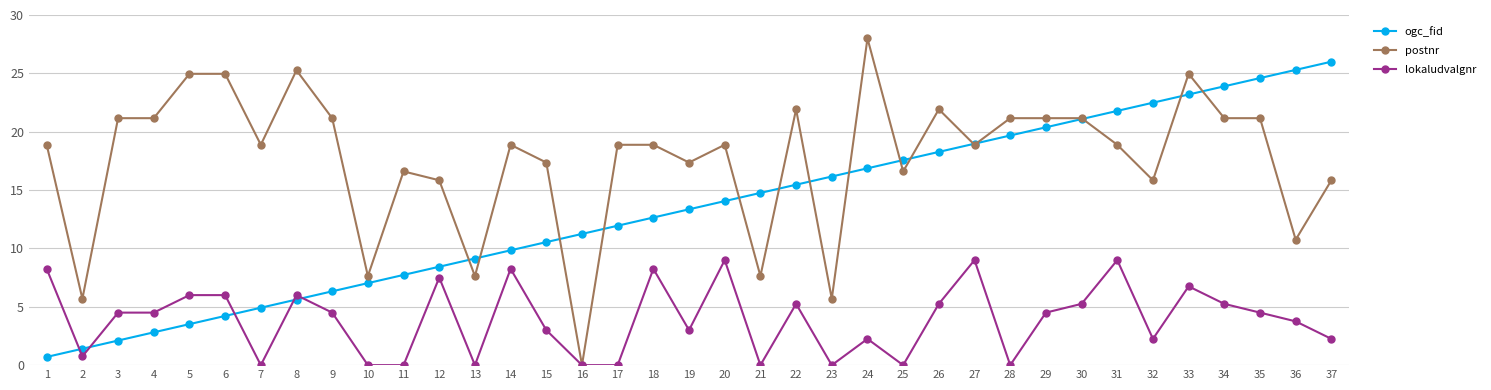

Count the number of categories in the chart.

37